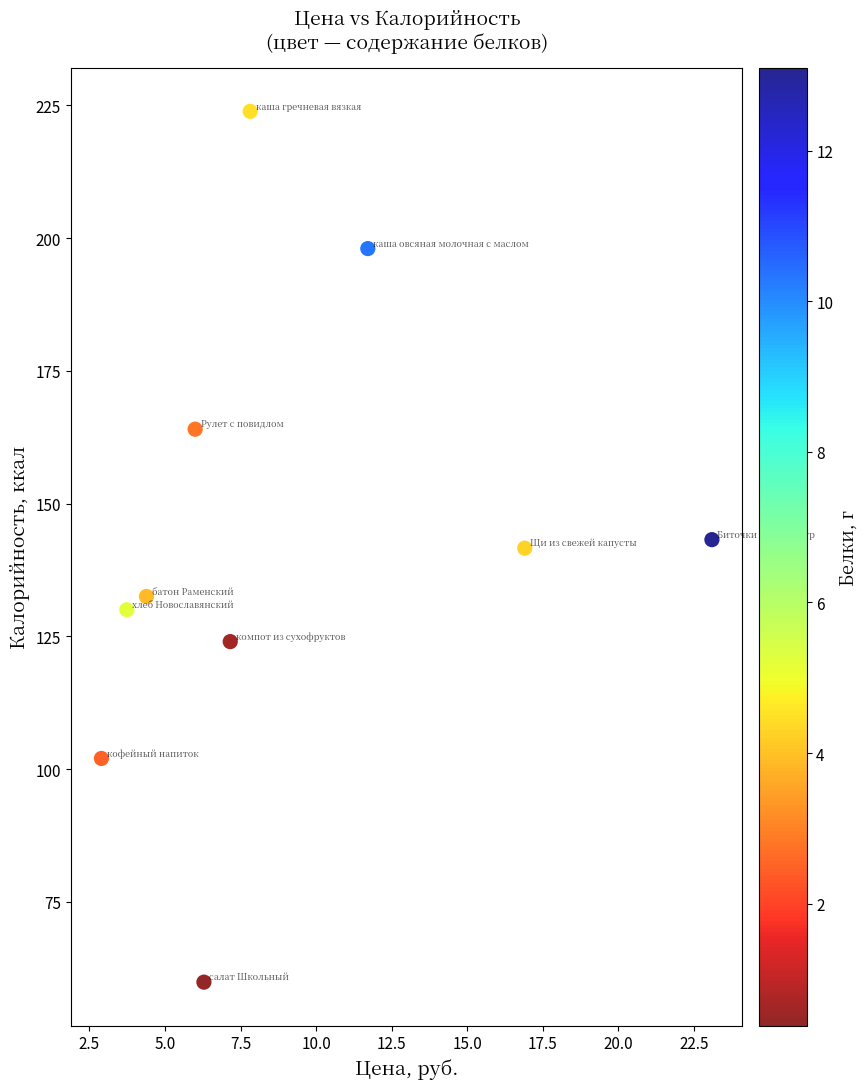

What is the range of Y values (max minus min)?

164.0